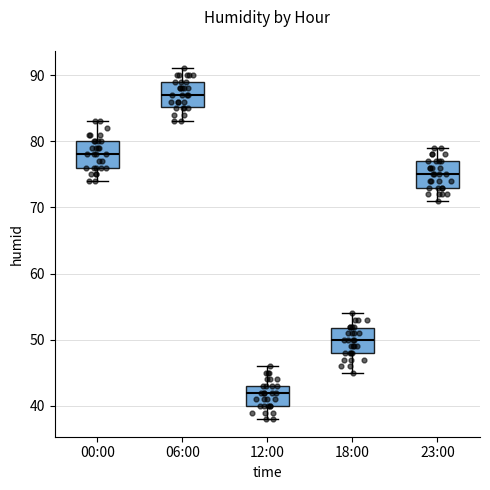

Reading left to right, transcribe this box plot: for each box, give where its median line is, the range the box spans, and where its two whiskers end, as read against the y-axis. The values are not printed on the chart, so give them approximately, as read against the axis.

00:00: median 78, box 76 to 80, whiskers 74 to 83
06:00: median 87, box 85 to 89, whiskers 83 to 91
12:00: median 42, box 40 to 43, whiskers 38 to 46
18:00: median 50, box 48 to 52, whiskers 45 to 54
23:00: median 75, box 73 to 77, whiskers 71 to 79